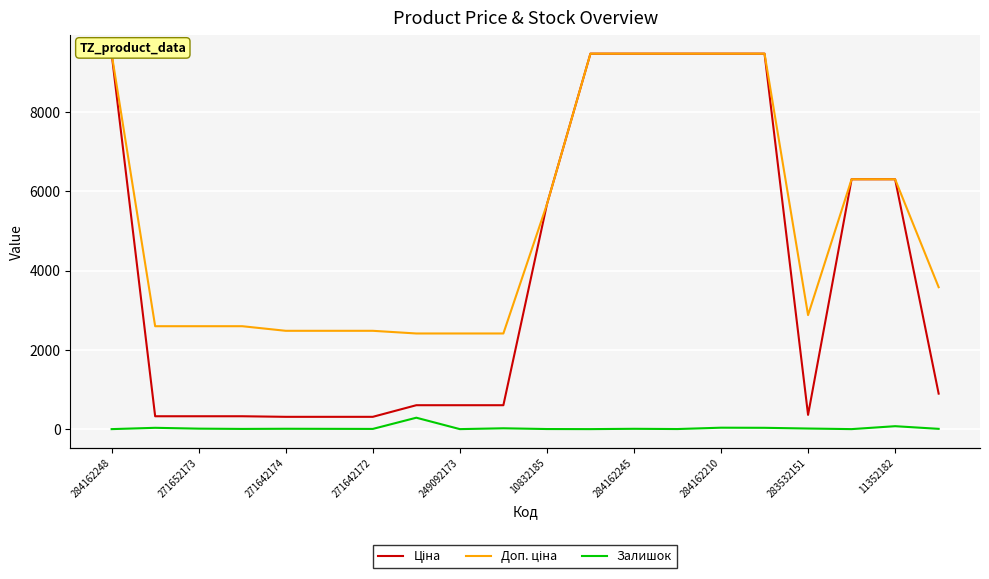

At which label does Ціна reach its peak?

284162248